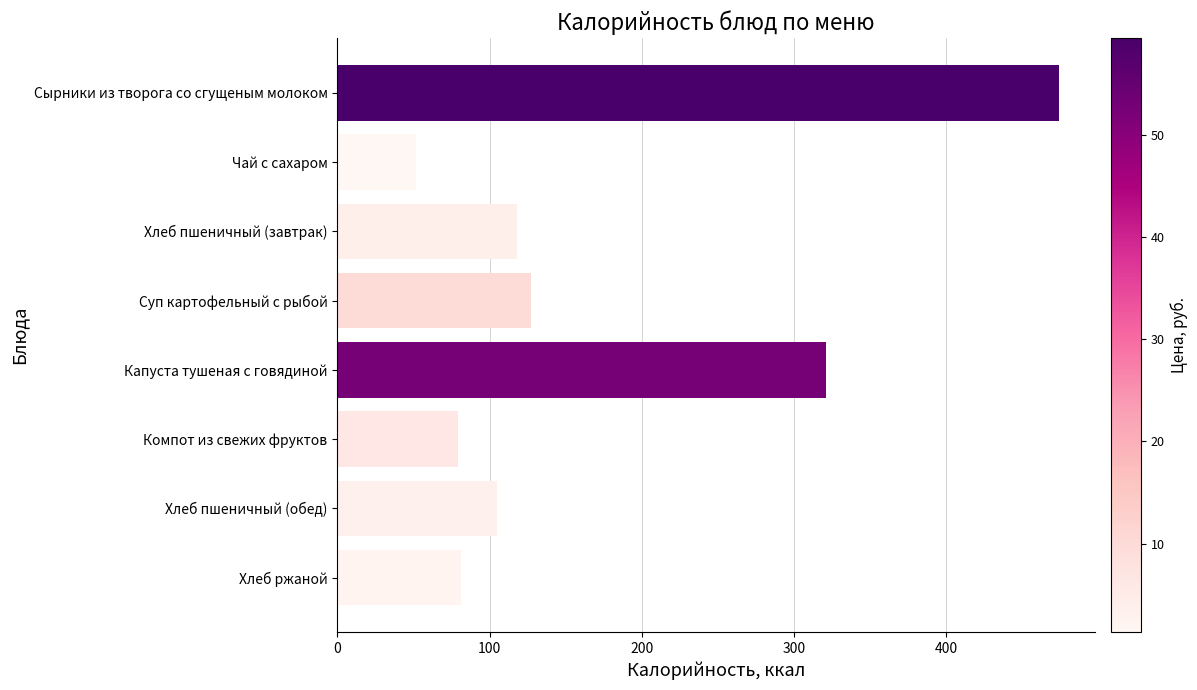

Reading top to bottom, extract all data points from this chart.

474	52	118	127	321	79	105	81